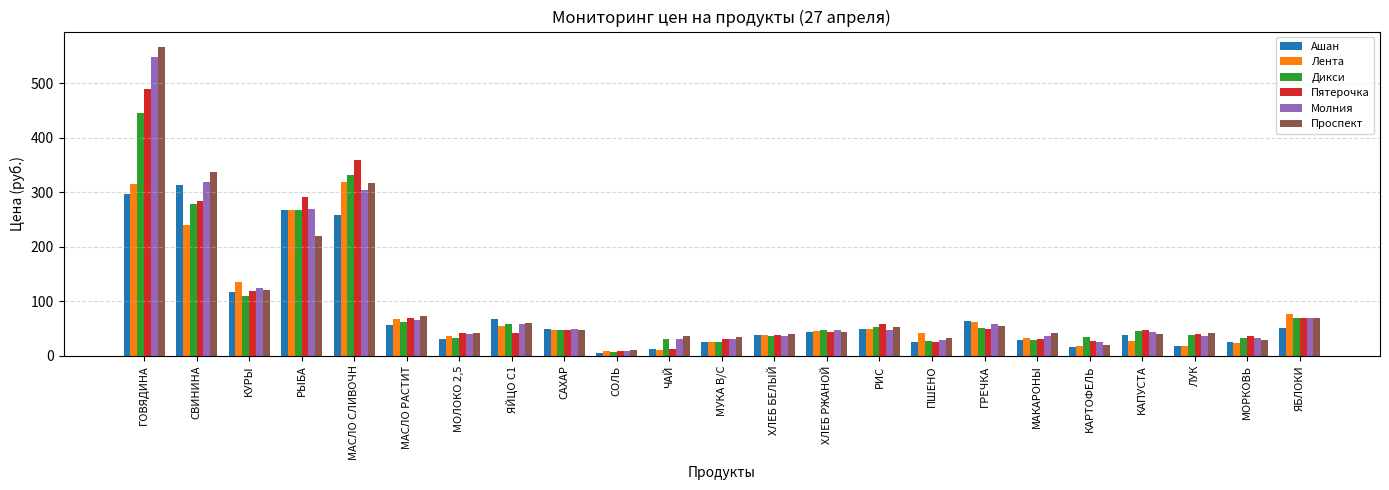

How many bars are there in total?

138